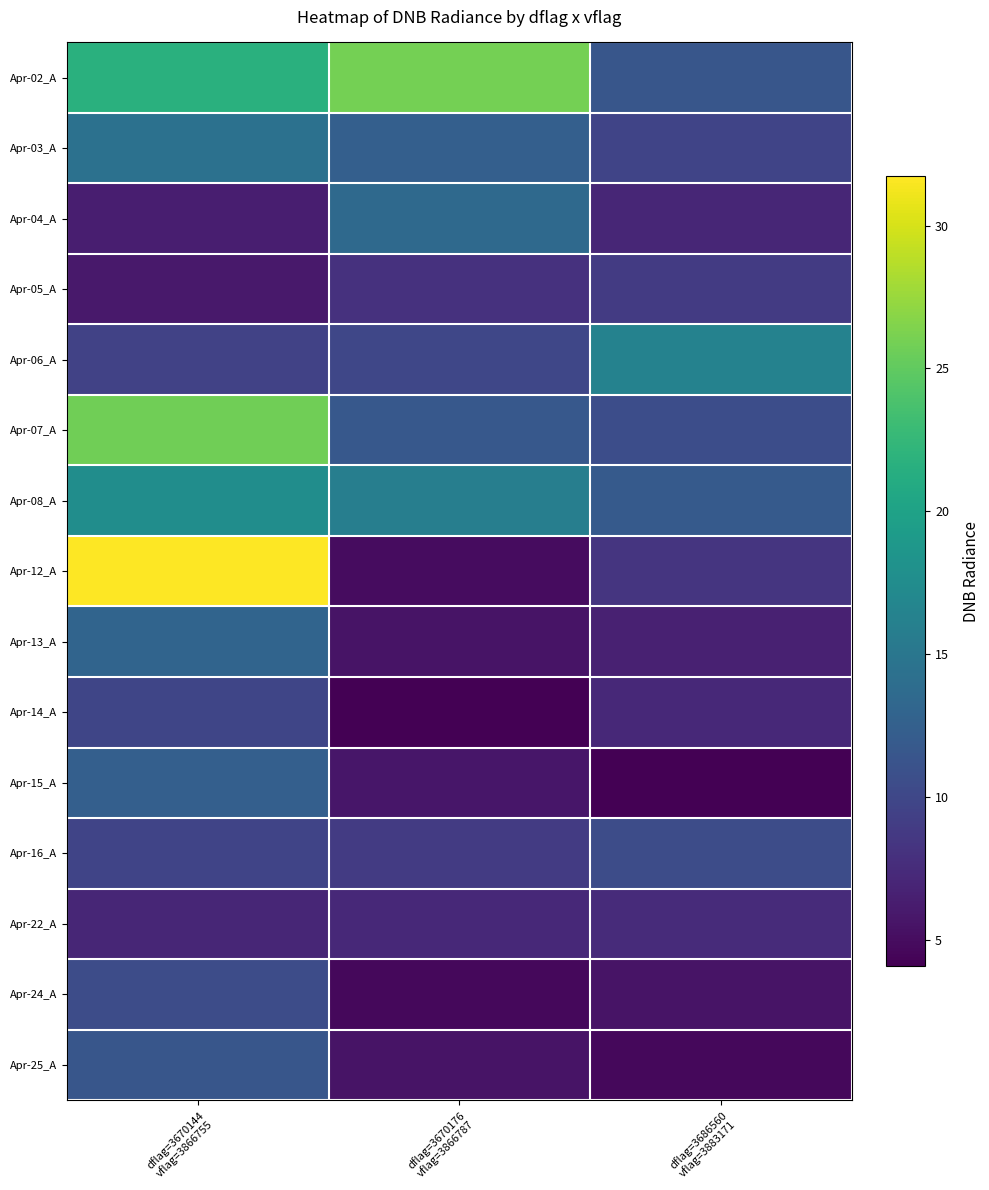

At which category is the sum across all series the highest?

dflag=3670144
vflag=3866755